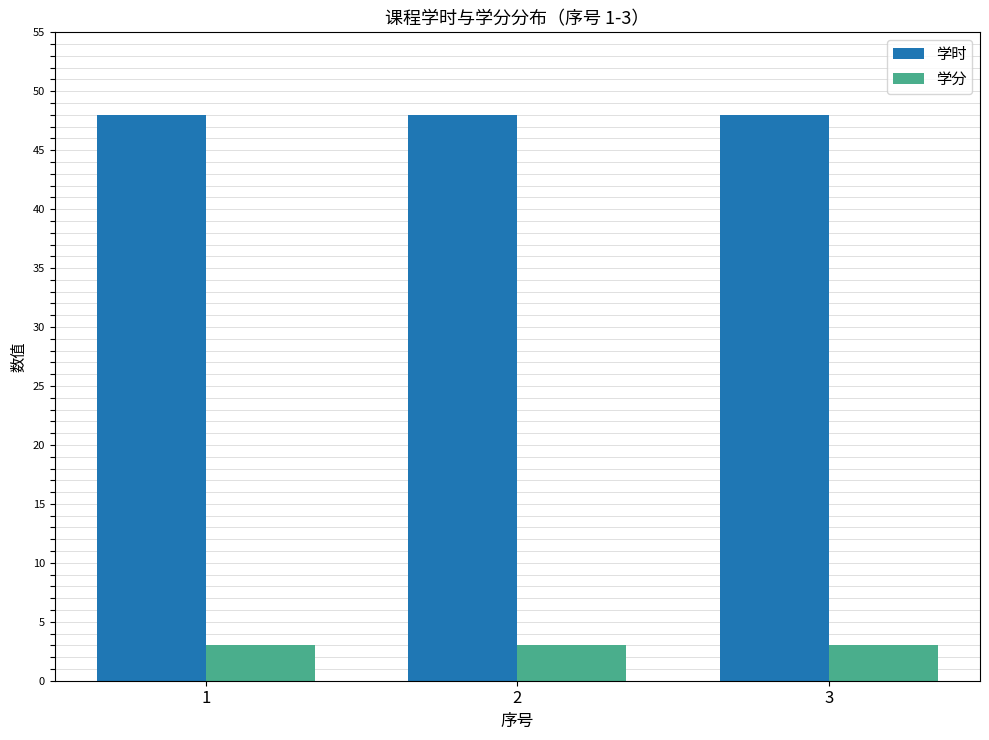

List the series in order of their peak value, lowest first.

学分, 学时